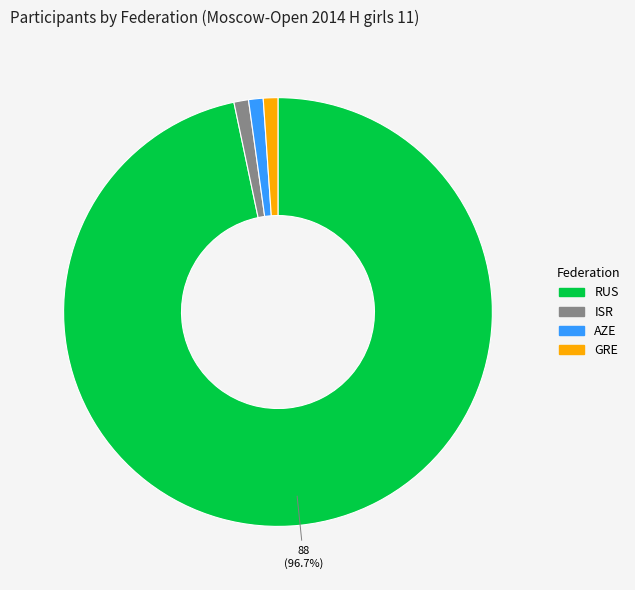

Count the number of slices in the pie.

4